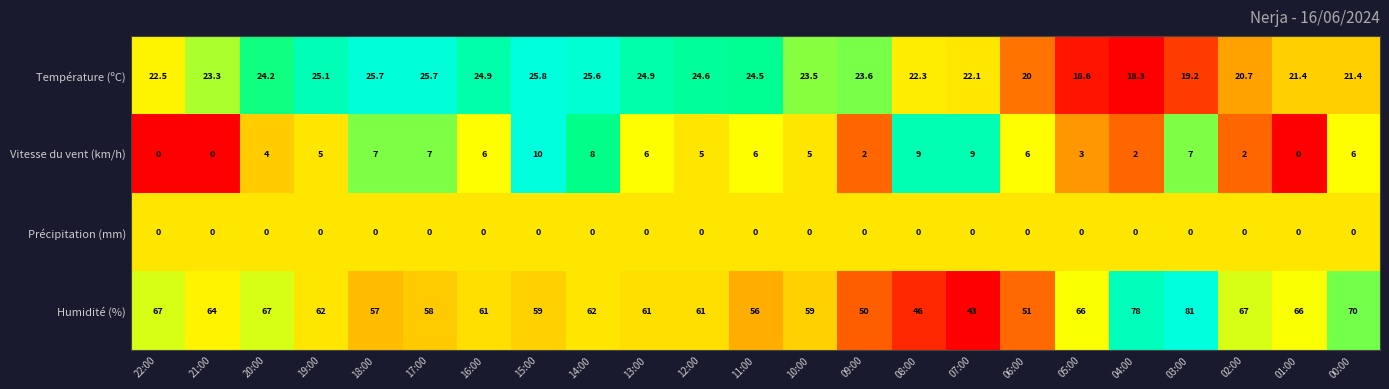

What is the total value across all series at 17:00?

90.7